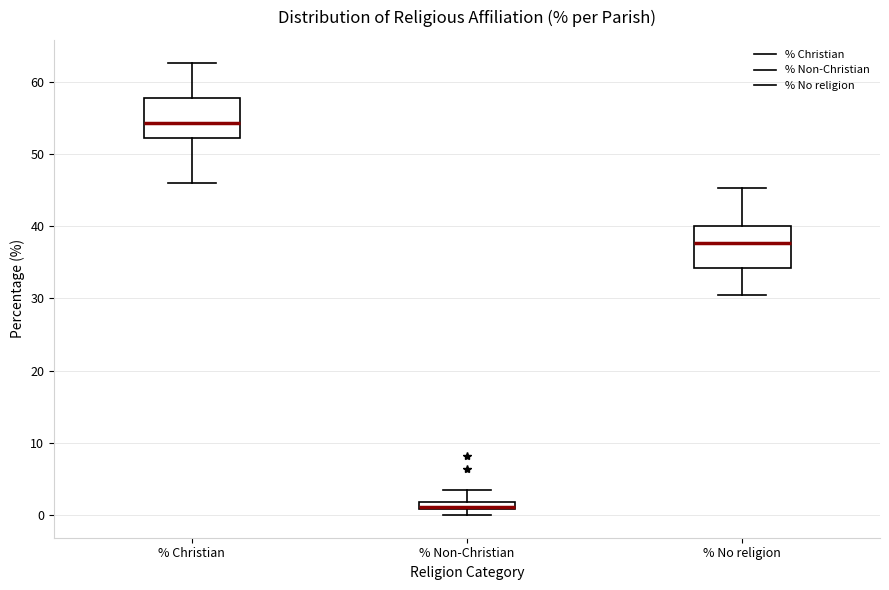

Which box has the highest median line?

% Christian